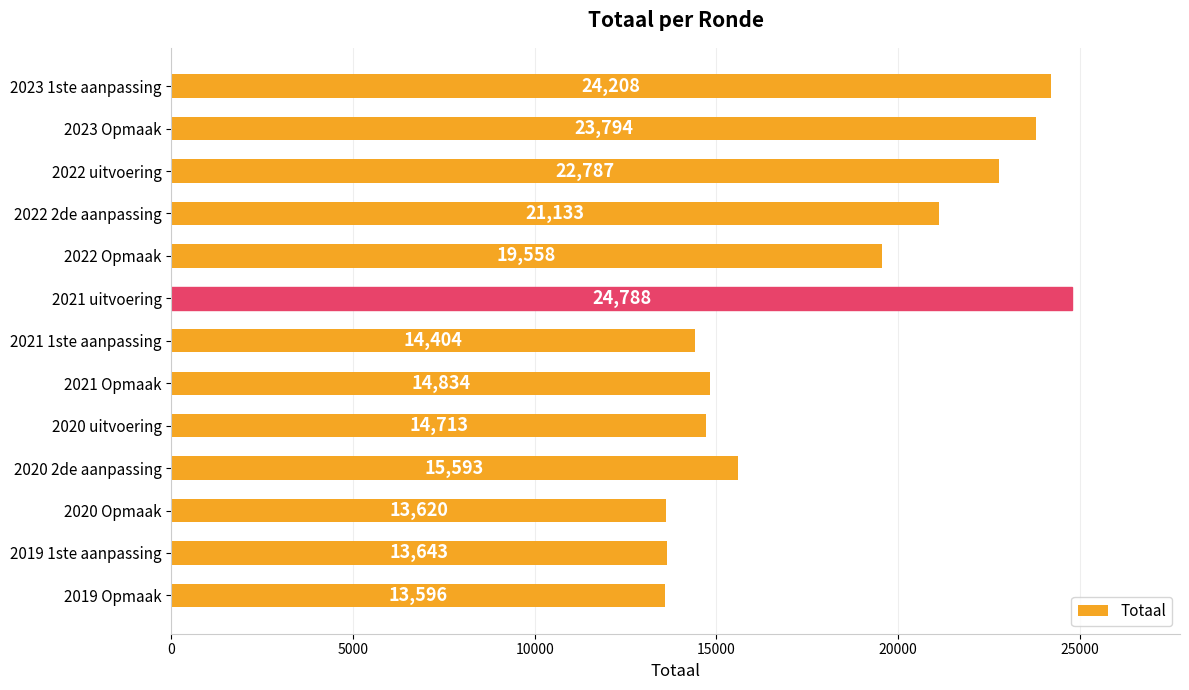

How many bars are there in total?

13